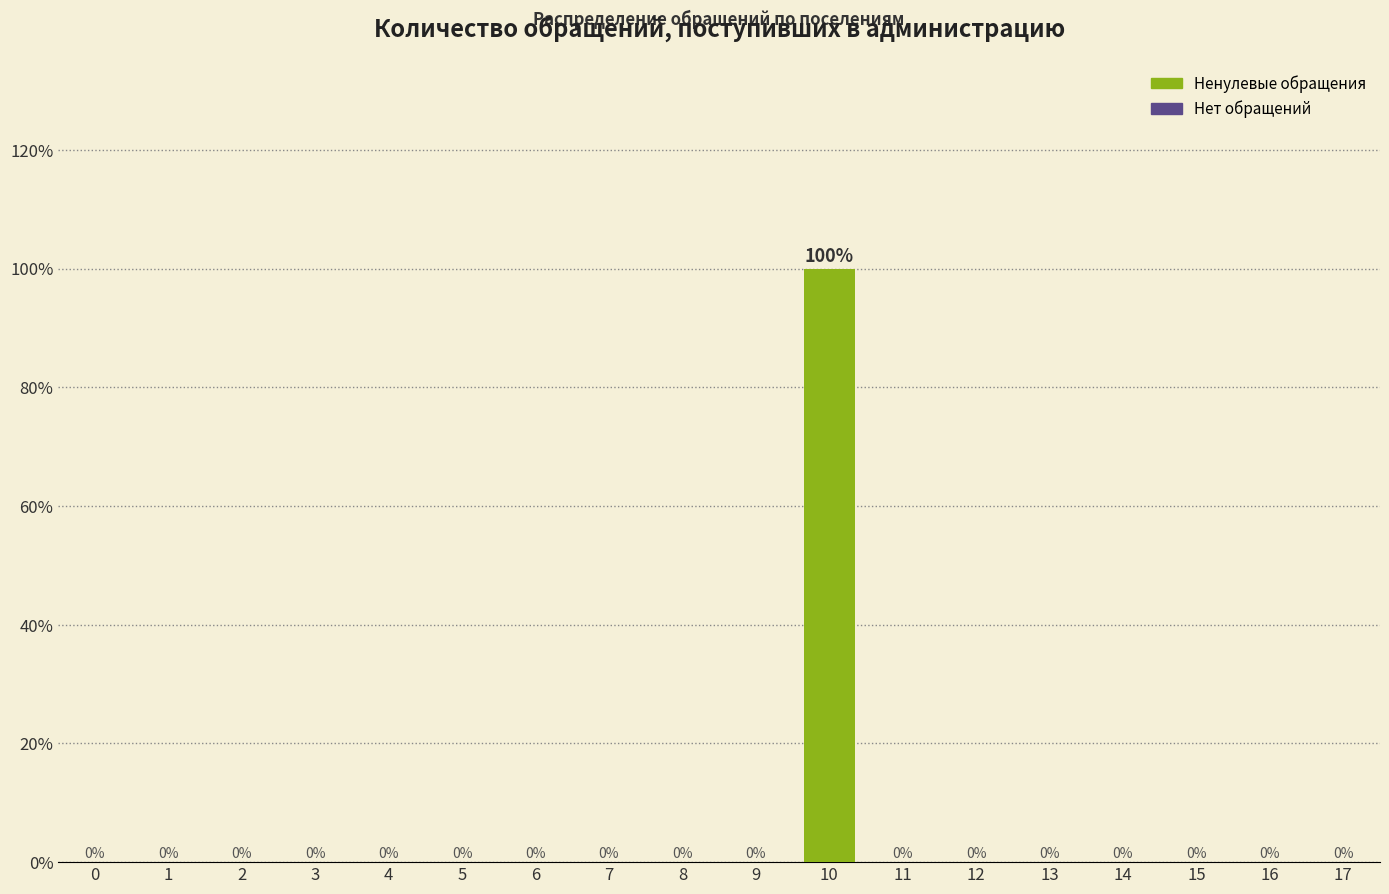

Reading left to right, what are all the values shown in this chart?

0=0	1=0	2=0	3=0	4=0	5=0	6=0	7=0	8=0	9=0	10=100	11=0	12=0	13=0	14=0	15=0	16=0	17=0